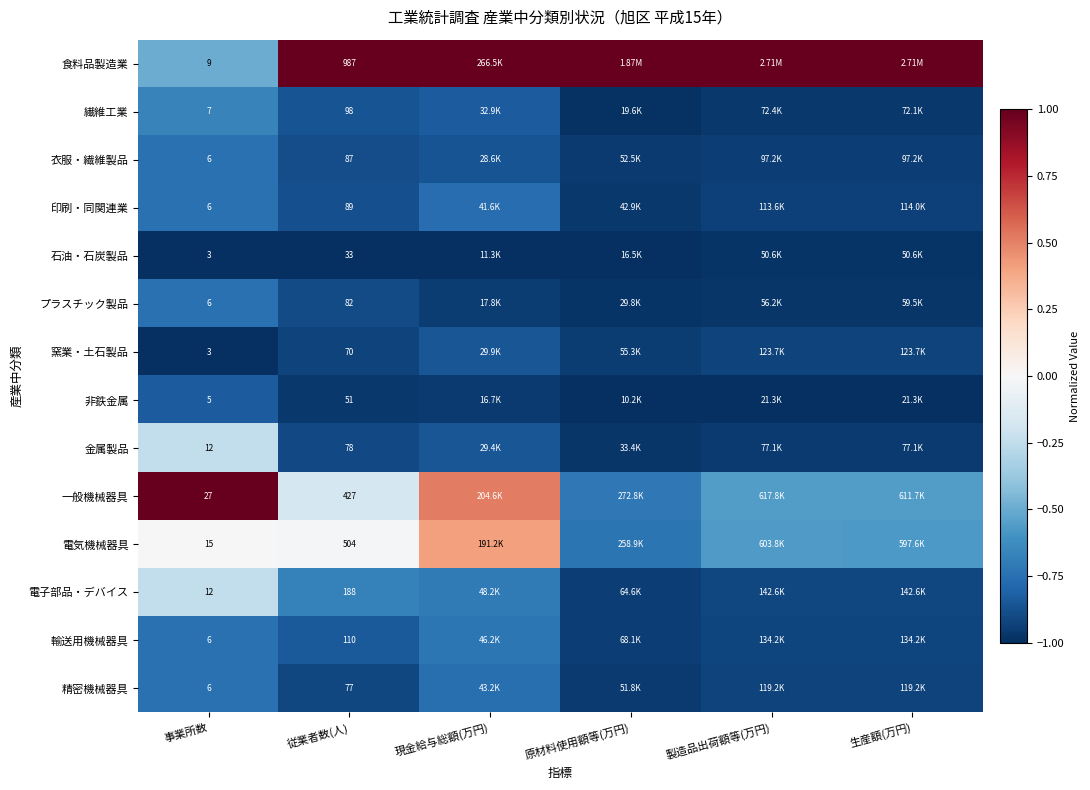

At 従業者数(人), list the series in order from largest to smallest.

食料品製造業, 電気機械器具, 一般機械器具, 電子部品・デバイス, 輸送用機械器具, 繊維工業, 印刷・同関連業, 衣服・繊維製品, プラスチック製品, 金属製品, 精密機械器具, 窯業・土石製品, 非鉄金属, 石油・石炭製品